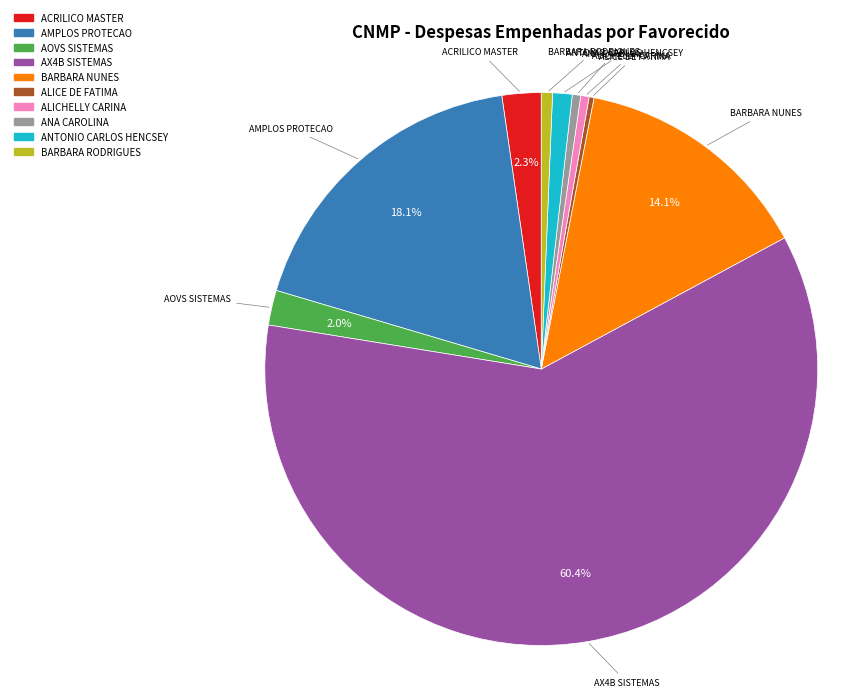

Is there a majority slice in this chart?

Yes